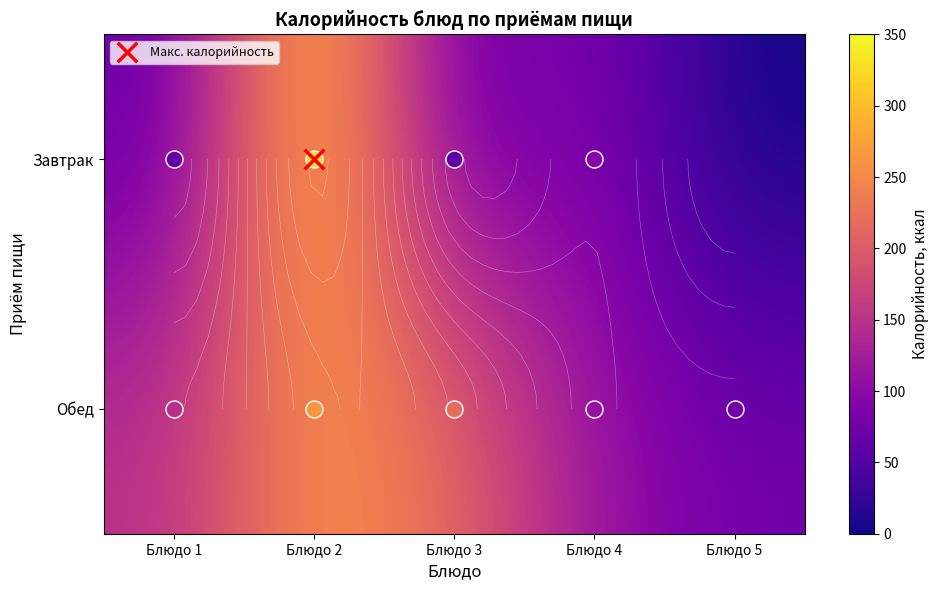

The value of Обед at Блюдо 5 is 78.2. True or false?

True